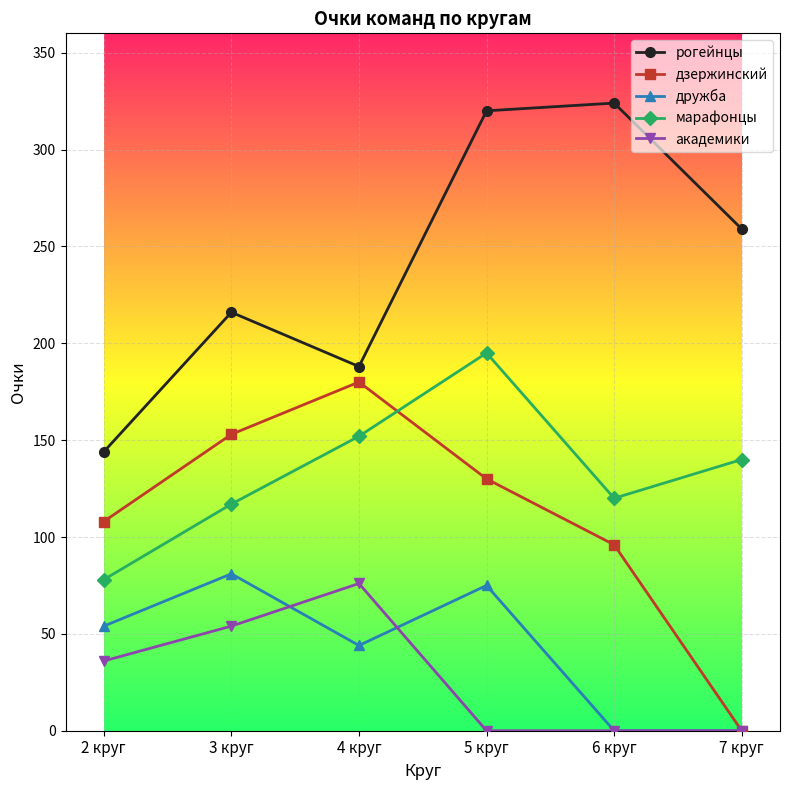

How many interior local peaks does the марафонцы series have?

1